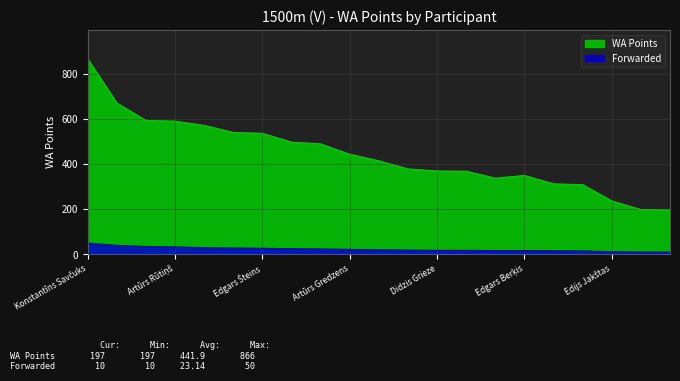

At which category is the sum across all series the highest?

Konstantīns Savčuks